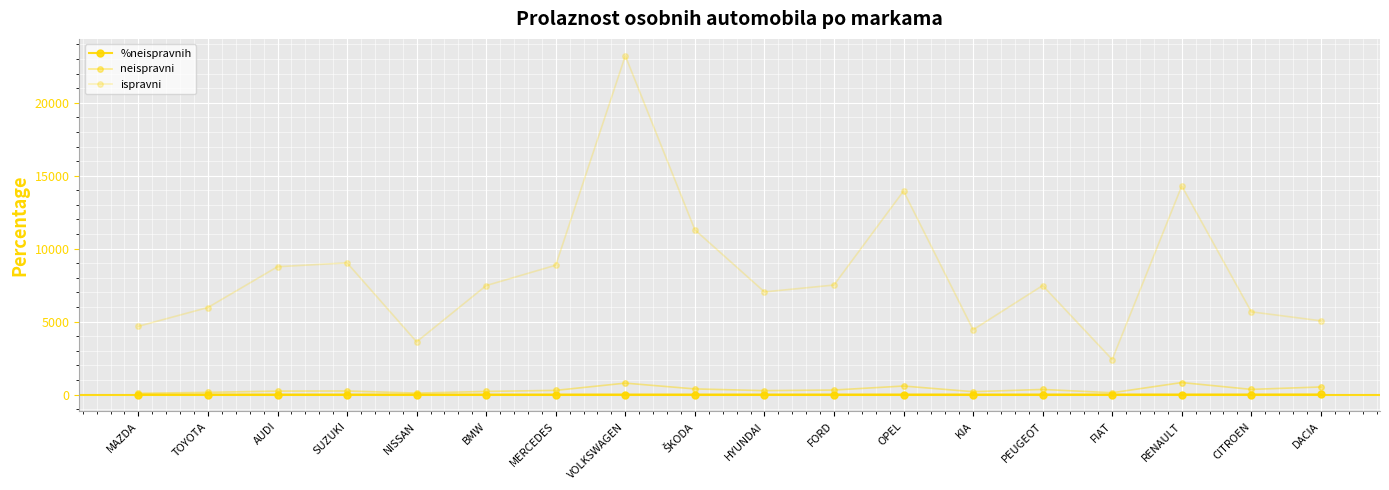

True or false: %neispravnih and ispravni intersect in this chart.

False